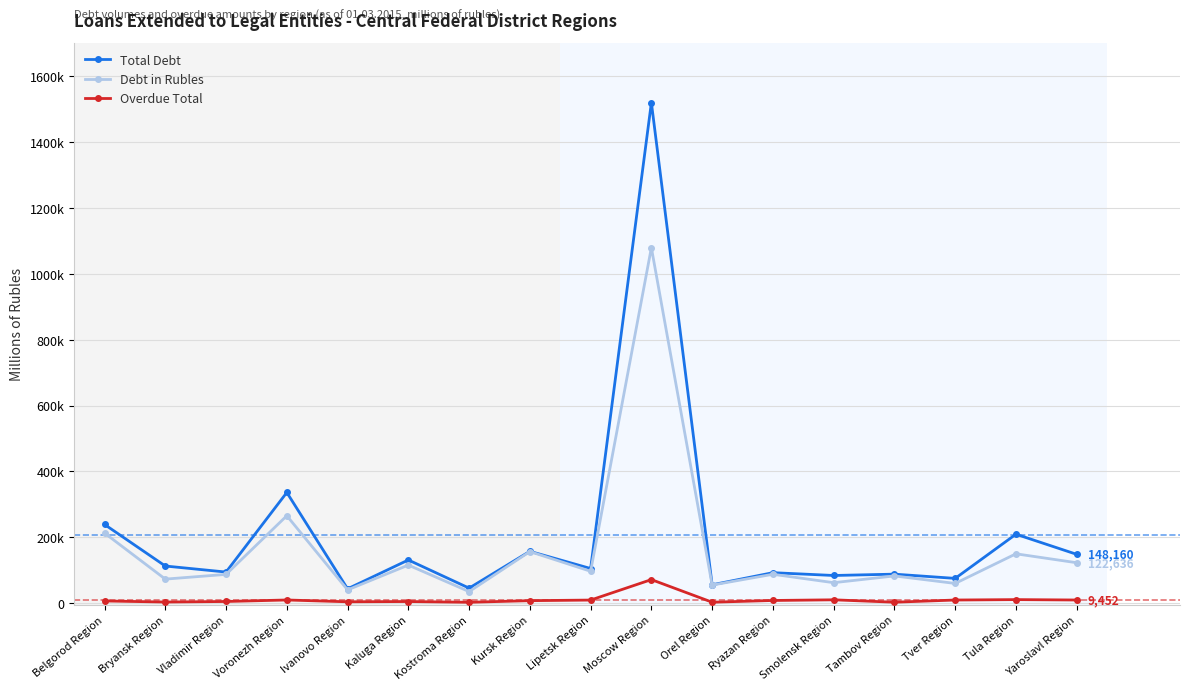

Which series has the largest range (max minus min)?

Total Debt